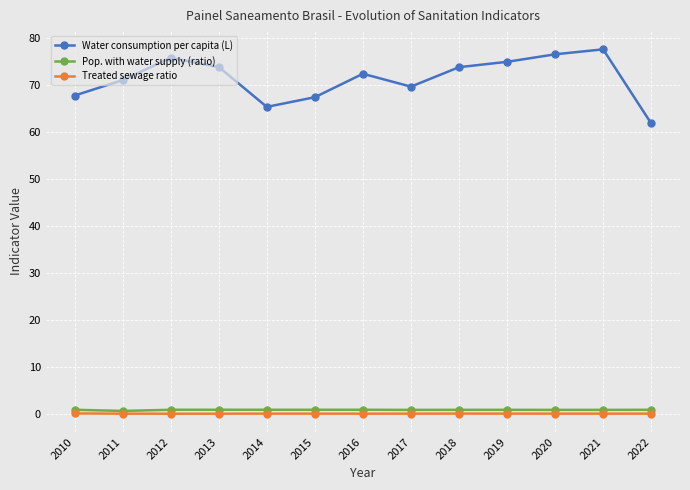

Is it true that Water consumption per capita (L) equals 77.6 at 2021?

True